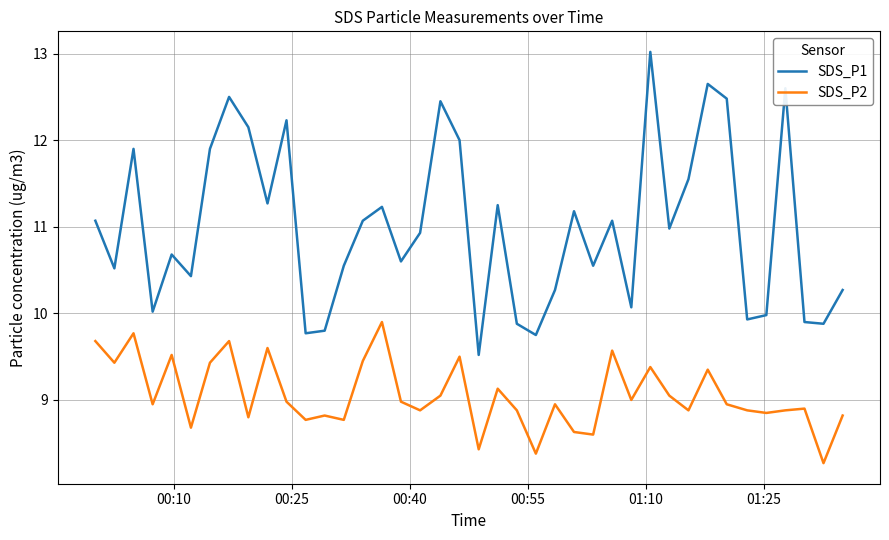

What is the highest value of the SDS_P1 series?

13.0